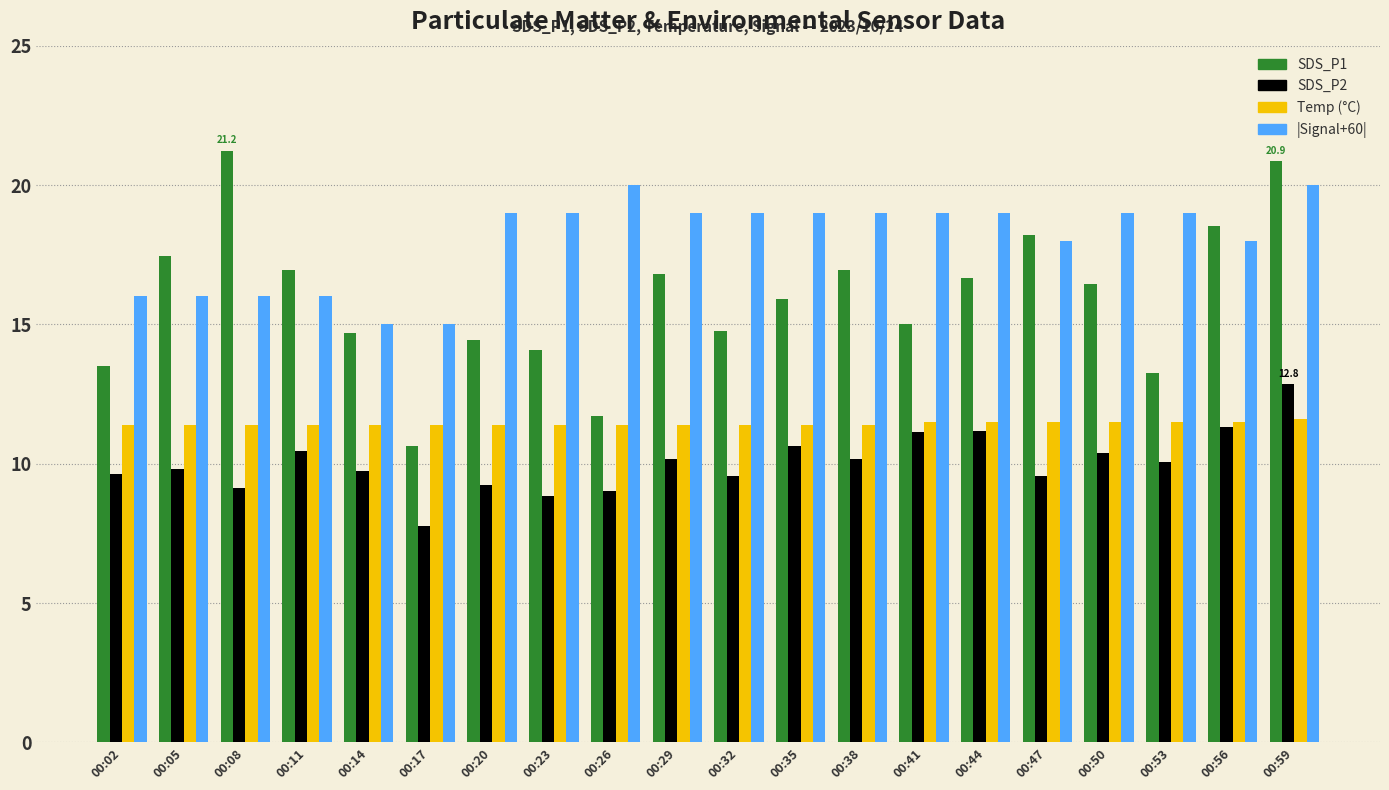

What is the spread (max minus min) of values at 00:11?

6.5